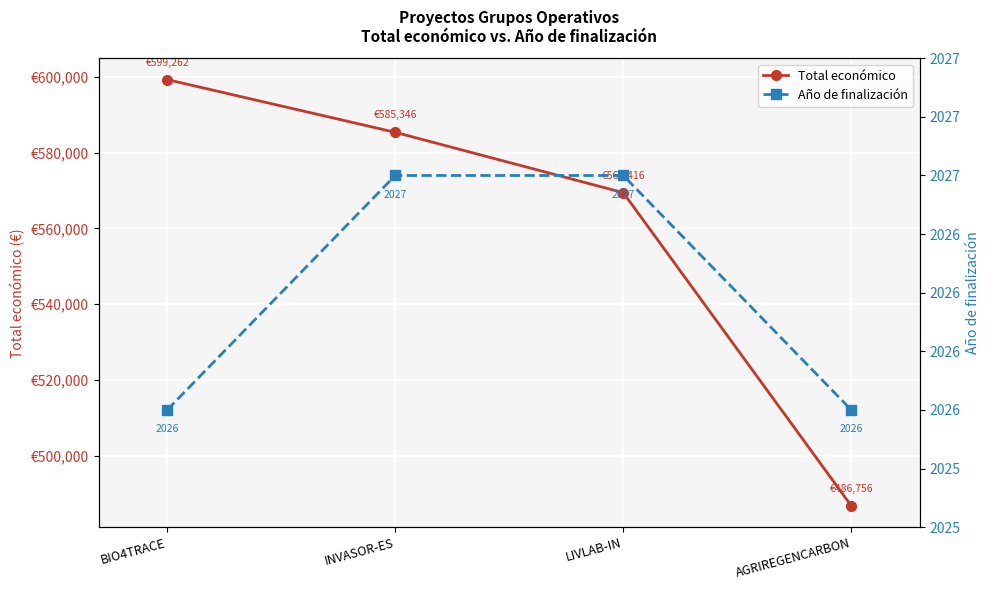

Rank the series by their maximum value, from lowest to highest.

Año de finalización, Total económico